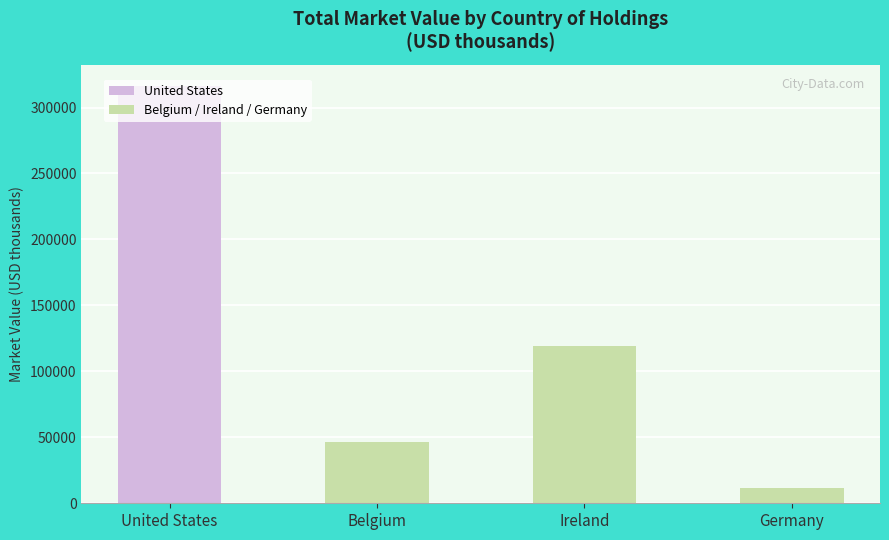

Which label corresponds to the smallest value in the chart?

Germany